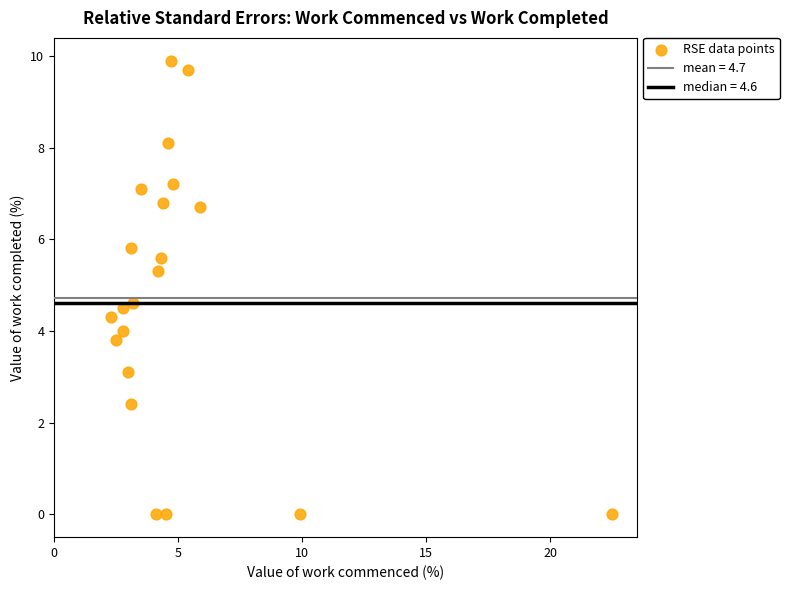

What is the range of X values (max minus min)?

20.2